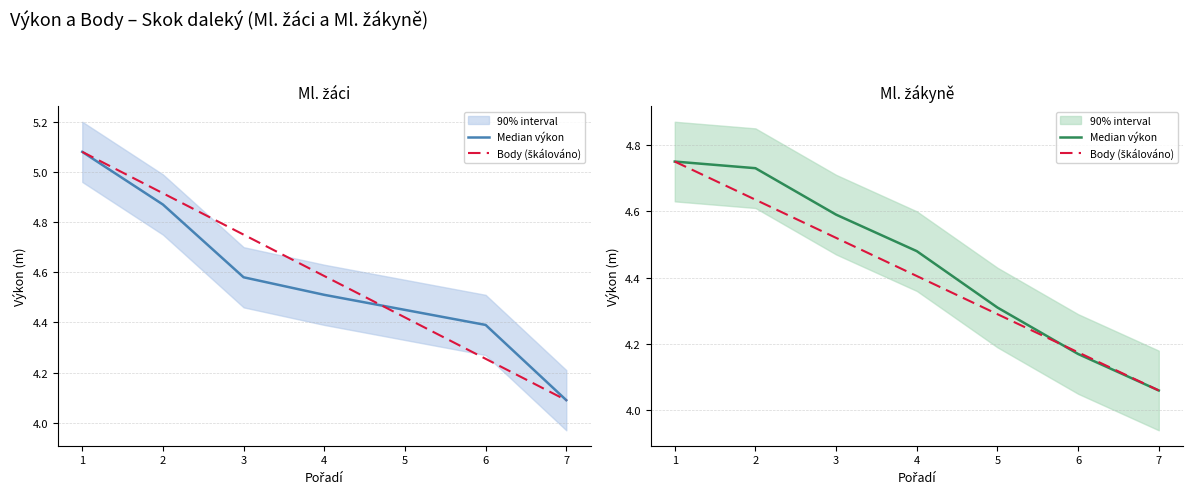

Is it true that Body (škálováno) equals 1.0 at 7?

False